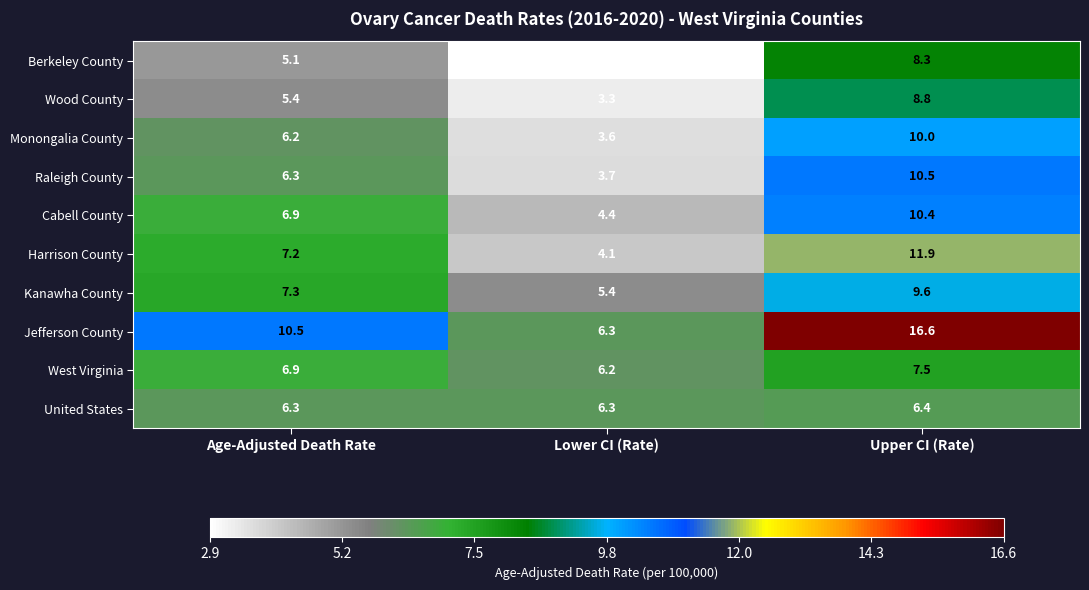

At which category is the sum across all series the highest?

Upper CI (Rate)